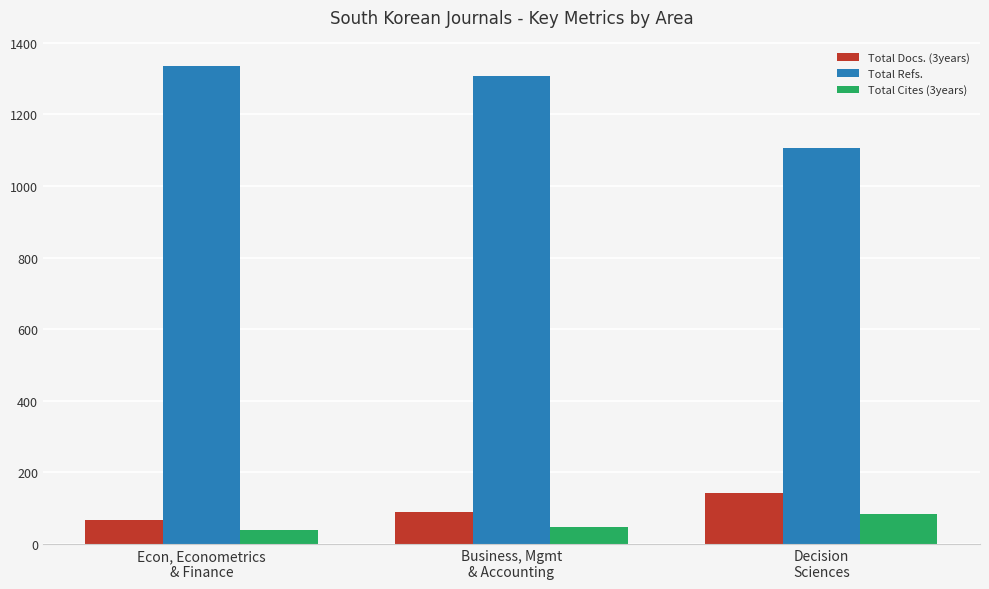

What are all the series names shown in the legend?

Total Docs. (3years), Total Refs., Total Cites (3years)